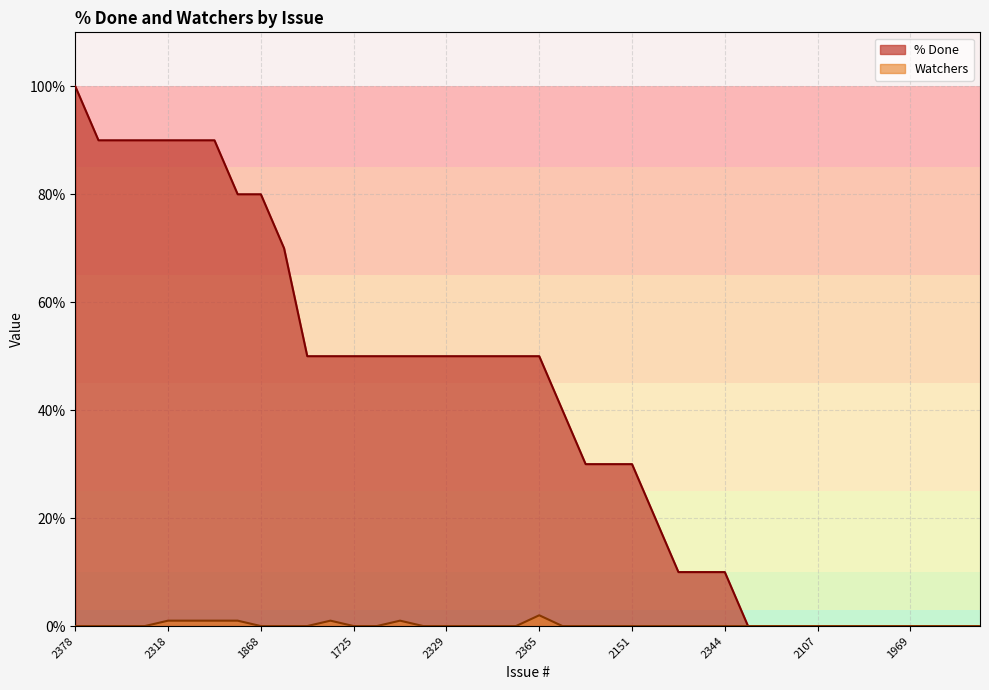

Is it true that % Done equals 0 at 2108?

True